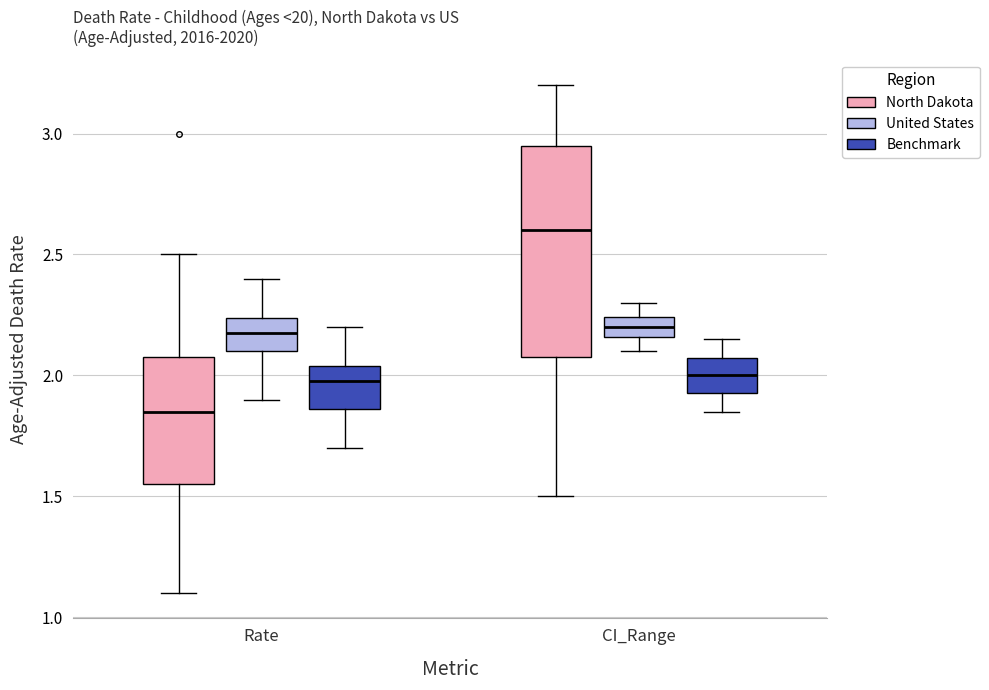

Where is the upper edge of the box for CI_Range (United States) on the y-axis? The values are not printed on the chart, so give them approximately, as read against the axis.

2.25